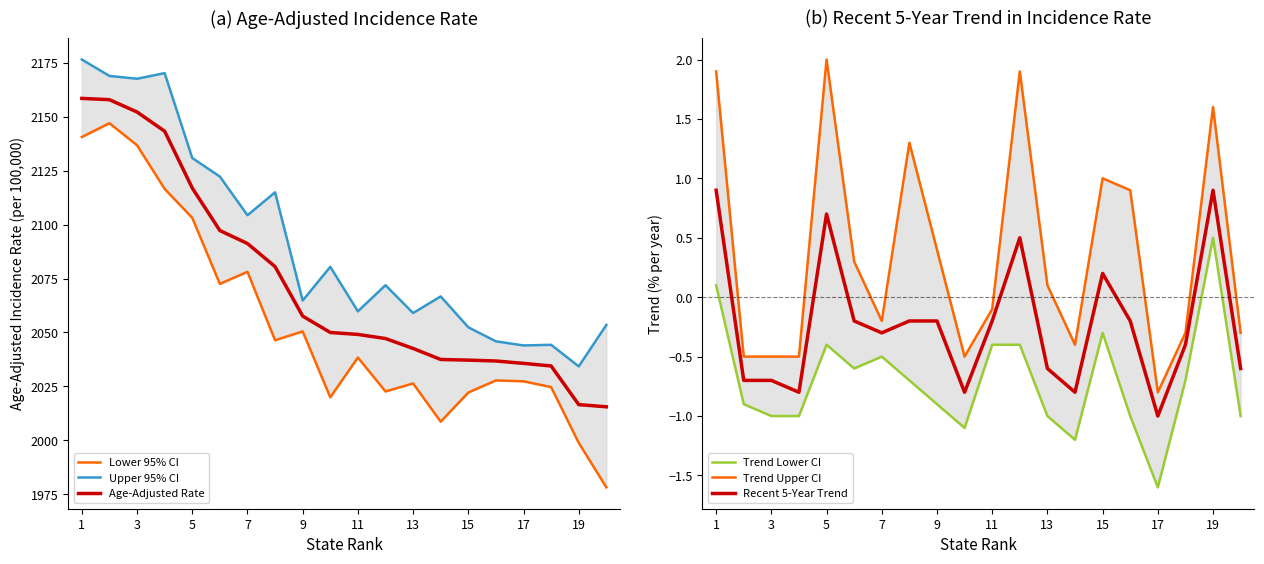

True or false: Lower 95% CI and Recent 5-Year Trend intersect in this chart.

False